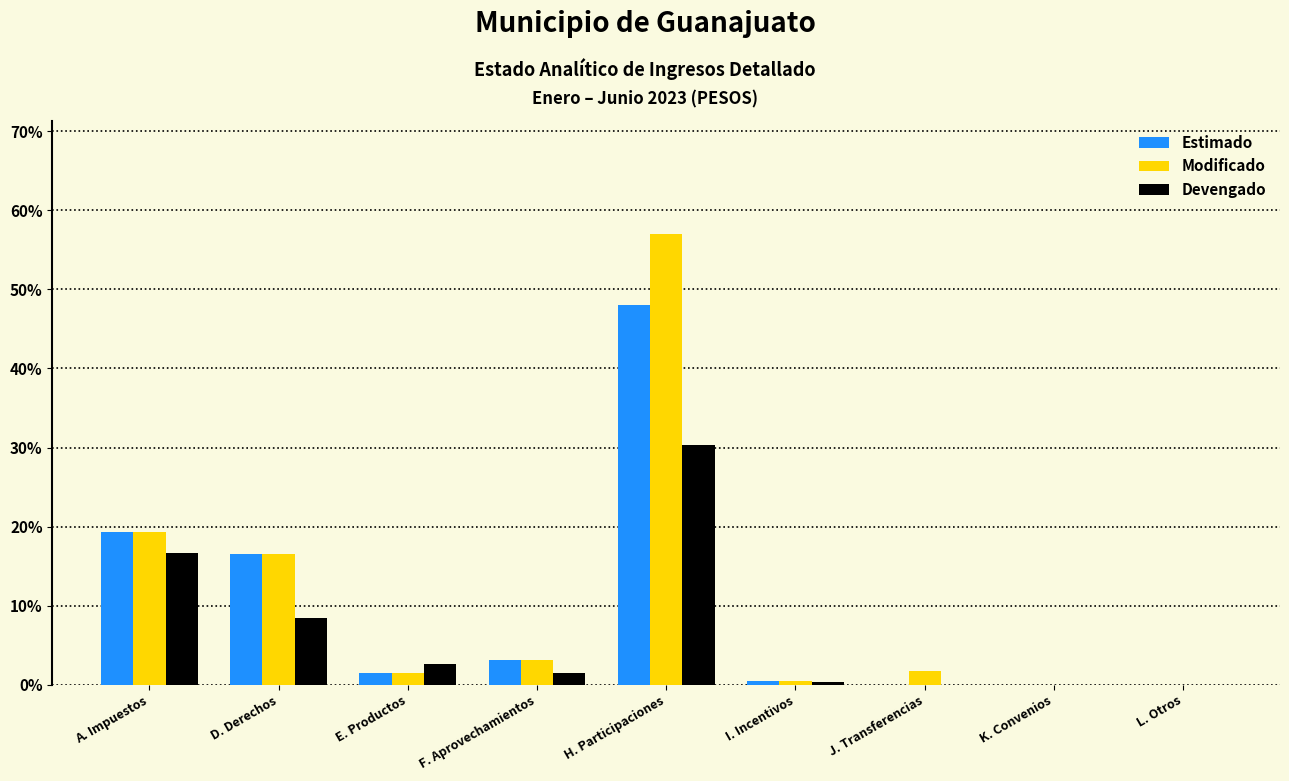

The value of Modificado at H. Participaciones is 57.0. True or false?

True